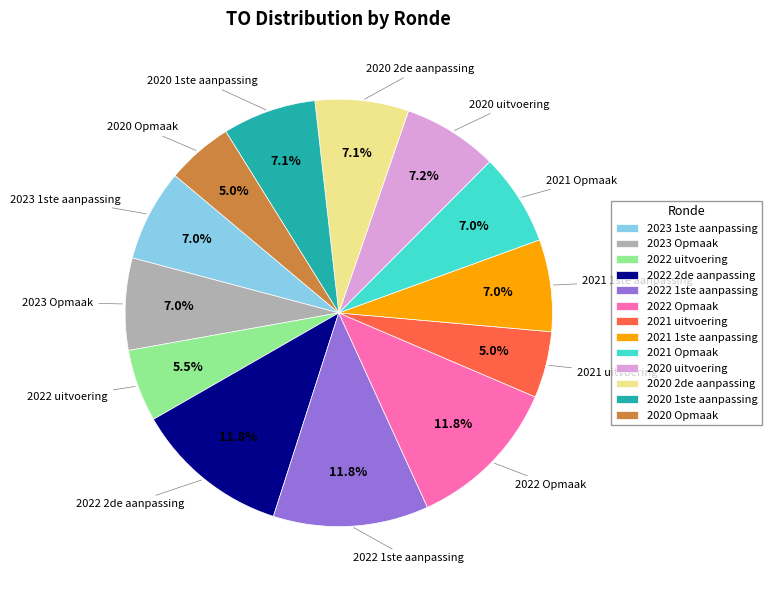

To the nearest percent, what percentage of the pie is 2020 Opmaak?

5%